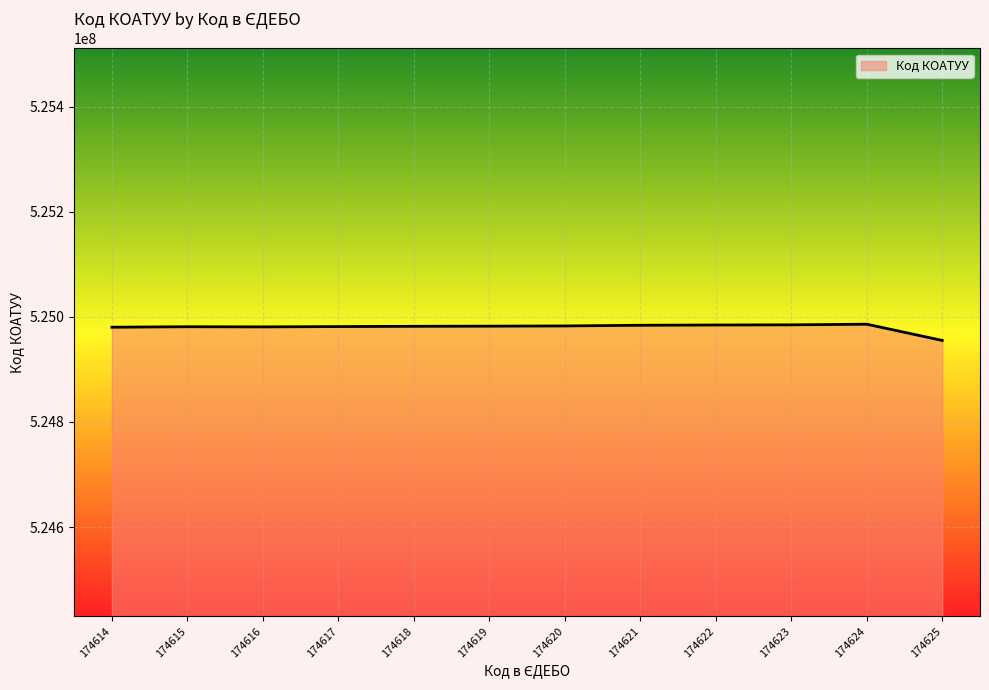

How many series are shown in this chart?

1